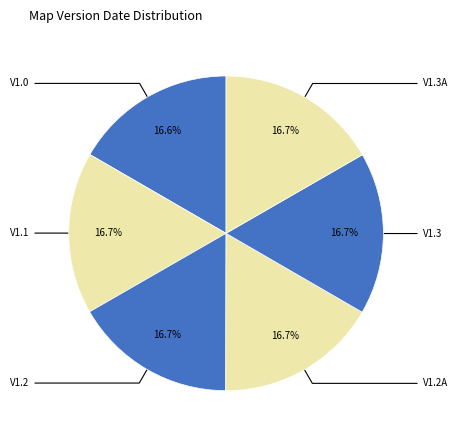

To the nearest percent, what is the average slice percentage?

17%